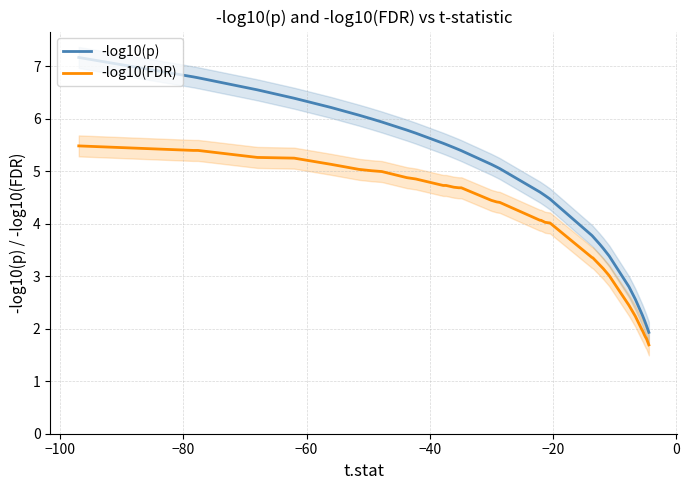

What is the sum of all -log10(p) values?

183.1